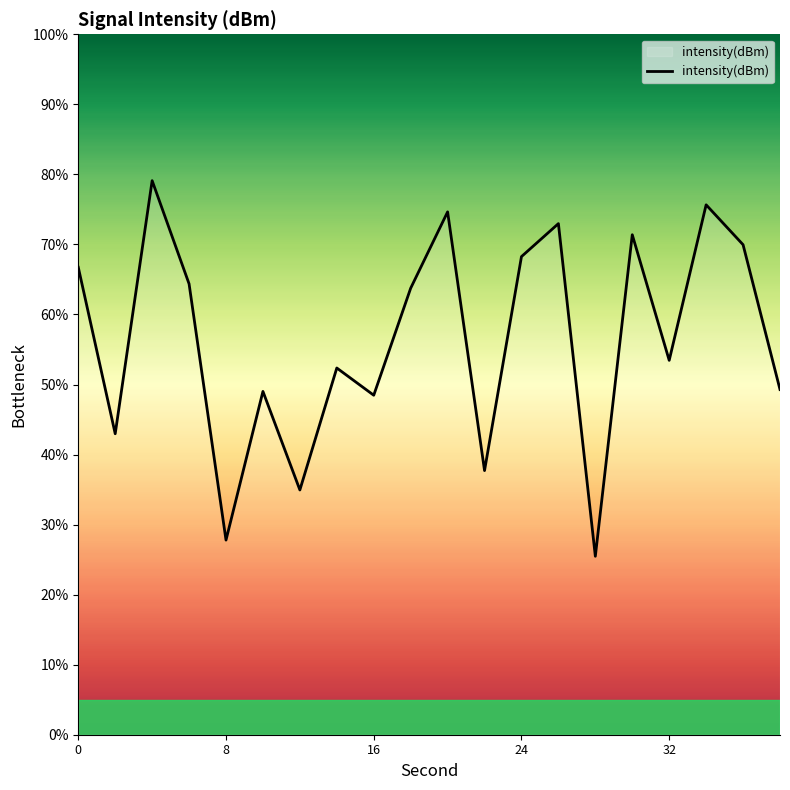

What is the smallest value displayed?

25.5